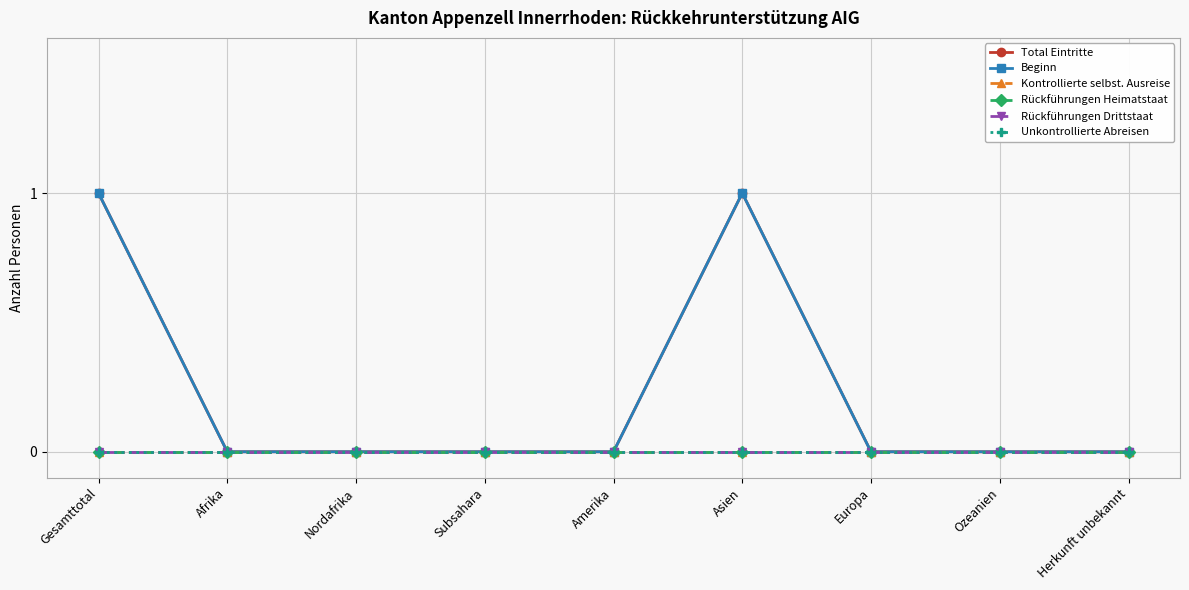

Reading left to right, extract all data points from this chart.

Total Eintritte: Gesamttotal=1	Afrika=0	Nordafrika=0	Subsahara=0	Amerika=0	Asien=1	Europa=0	Ozeanien=0	Herkunft unbekannt=0
Beginn: Gesamttotal=1	Afrika=0	Nordafrika=0	Subsahara=0	Amerika=0	Asien=1	Europa=0	Ozeanien=0	Herkunft unbekannt=0
Kontrollierte selbst. Ausreise: Gesamttotal=0	Afrika=0	Nordafrika=0	Subsahara=0	Amerika=0	Asien=0	Europa=0	Ozeanien=0	Herkunft unbekannt=0
Rückführungen Heimatstaat: Gesamttotal=0	Afrika=0	Nordafrika=0	Subsahara=0	Amerika=0	Asien=0	Europa=0	Ozeanien=0	Herkunft unbekannt=0
Rückführungen Drittstaat: Gesamttotal=0	Afrika=0	Nordafrika=0	Subsahara=0	Amerika=0	Asien=0	Europa=0	Ozeanien=0	Herkunft unbekannt=0
Unkontrollierte Abreisen: Gesamttotal=0	Afrika=0	Nordafrika=0	Subsahara=0	Amerika=0	Asien=0	Europa=0	Ozeanien=0	Herkunft unbekannt=0